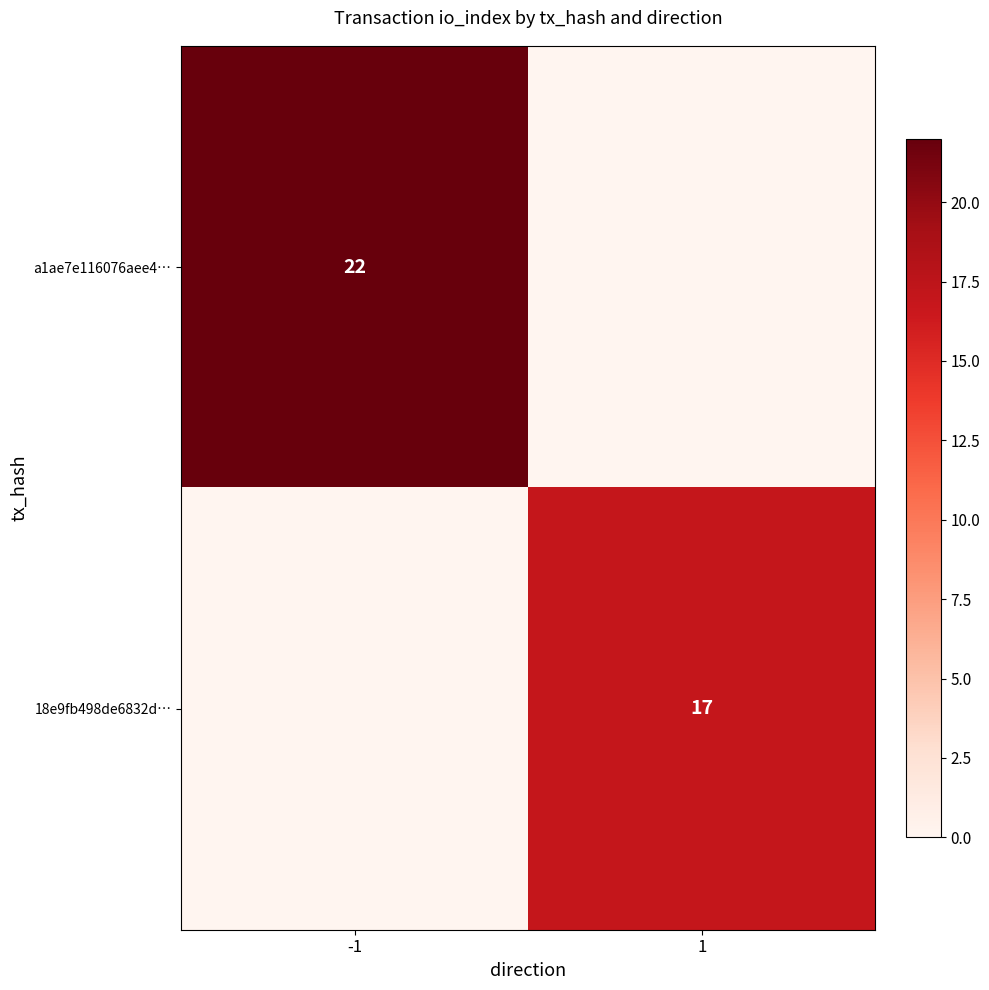

Is the value of a1ae7e116076aee4… at -1 greater than the value of 18e9fb498de6832d… at 1?

Yes